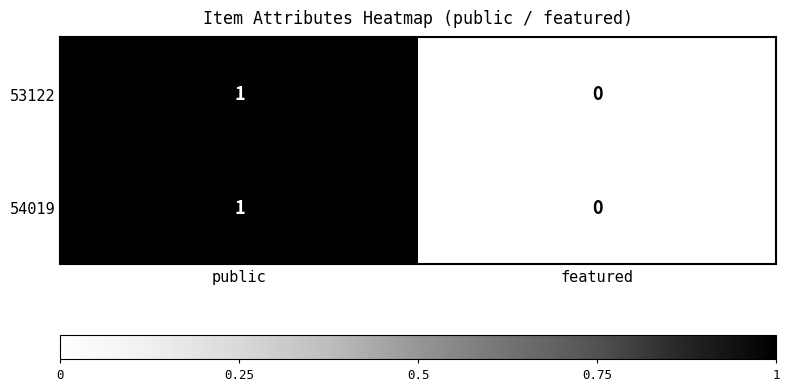

The 53122 series shows 1 at public. True or false?

True